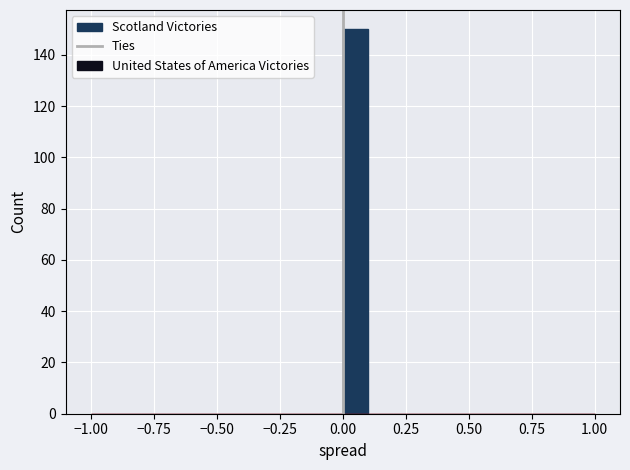

Read against the x-axis, roughly where is the centre of the tallest bar?

0.05